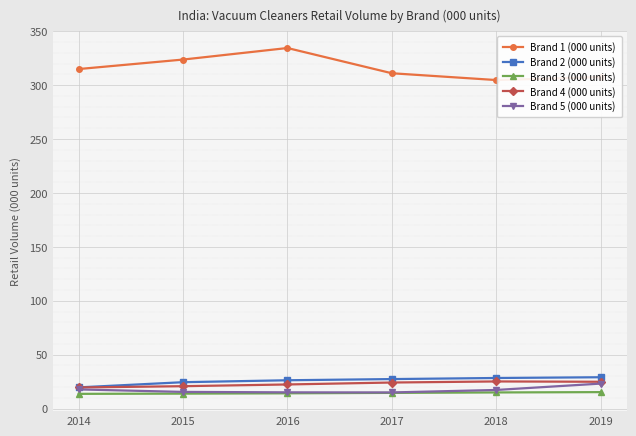

What is the difference between the second highest and minimum values in the Brand 5 (000 units) series?

2.8